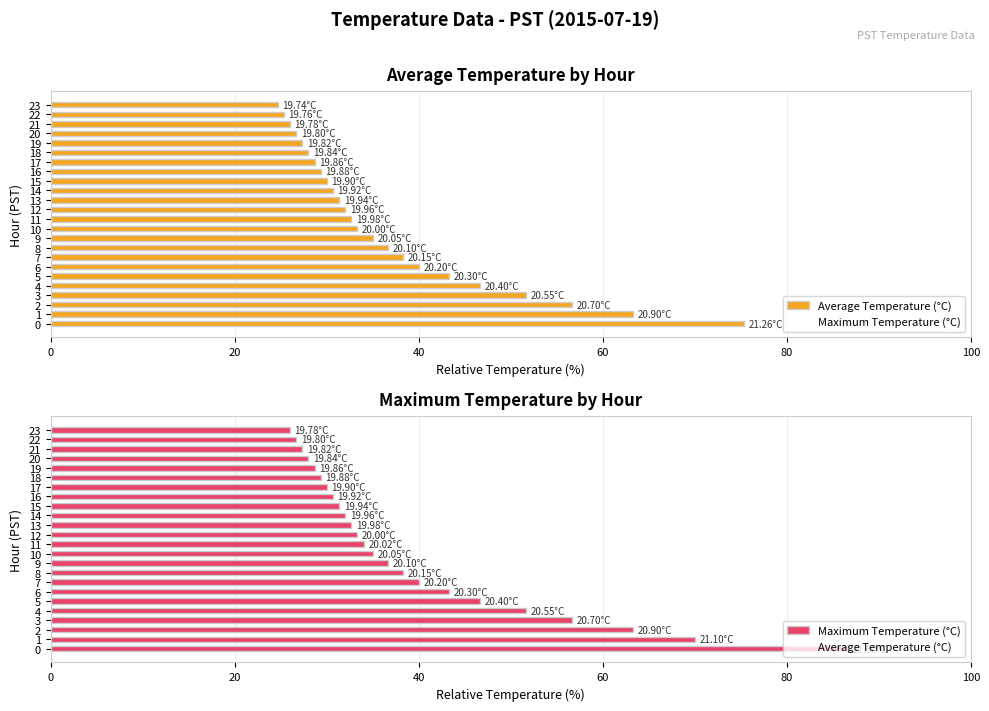

What is the label of the 15th bar from the right?

9